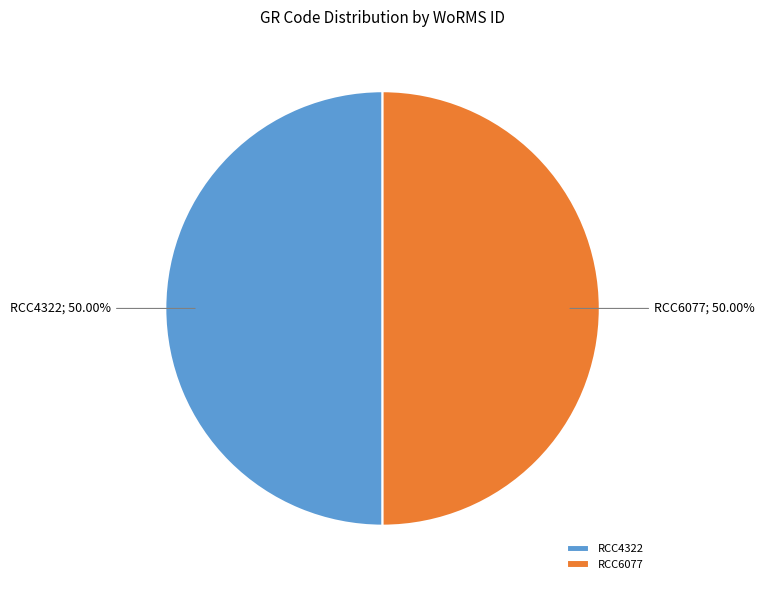

Approximately how many times larger is the value at RCC4322 compared to RCC6077?

1.0